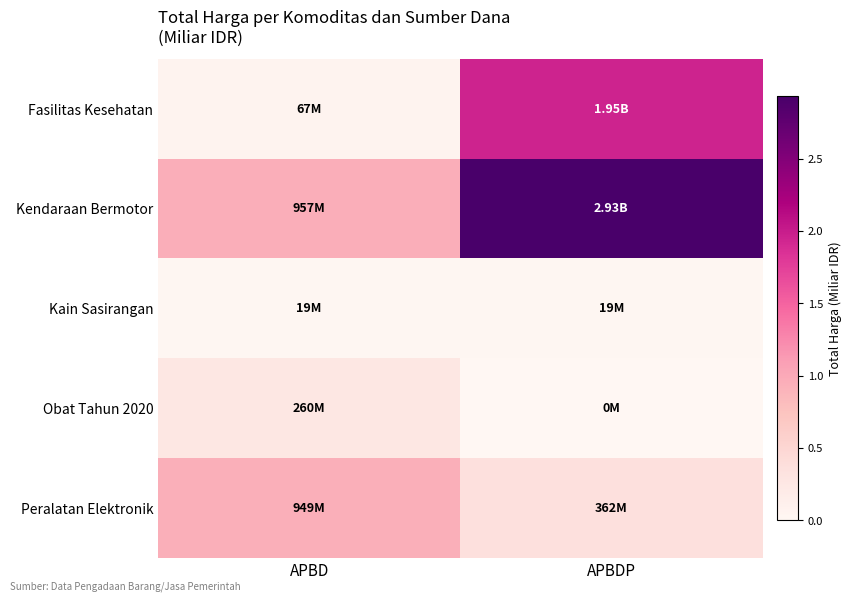

Reading right to left, what are all the values shown in this chart?

Fasilitas Kesehatan: APBDP=2.0	APBD=0.1
Kendaraan Bermotor: APBDP=2.9	APBD=1.0
Kain Sasirangan: APBDP=0.0	APBD=0.0
Obat Tahun 2020: APBDP=0.0	APBD=0.3
Peralatan Elektronik: APBDP=0.4	APBD=0.9